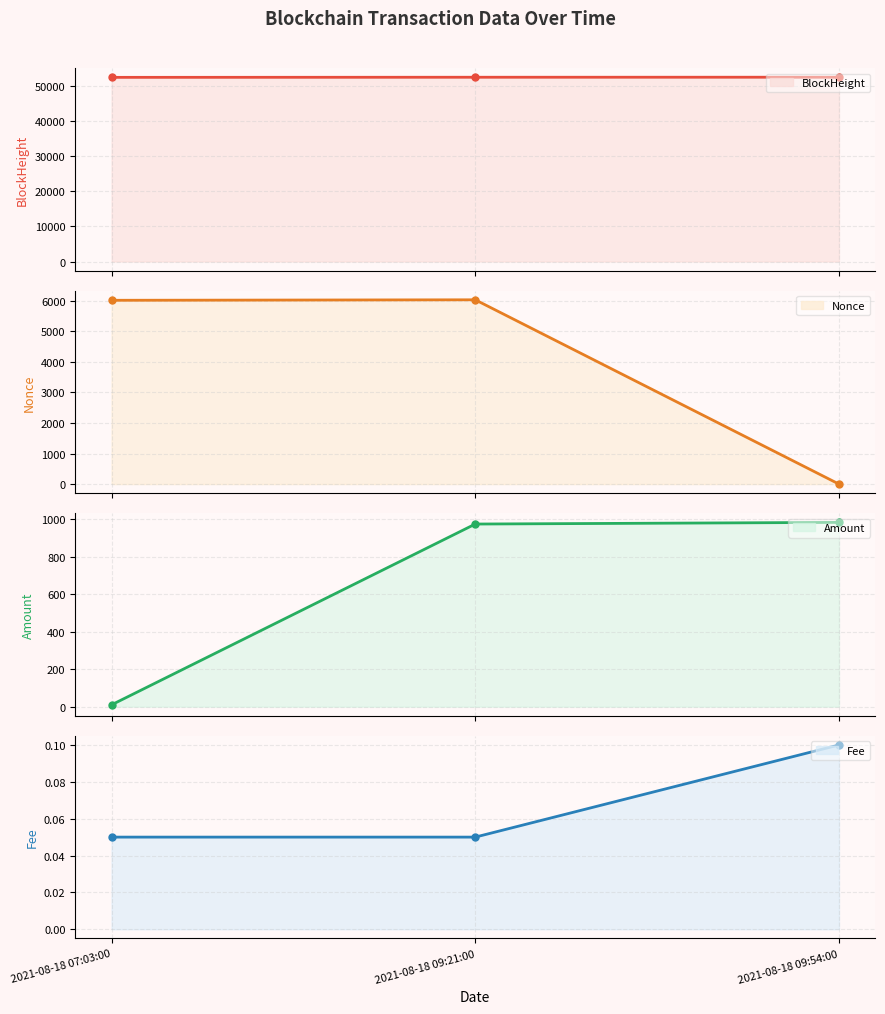

How many values in the Nonce series exceed 6015?

1